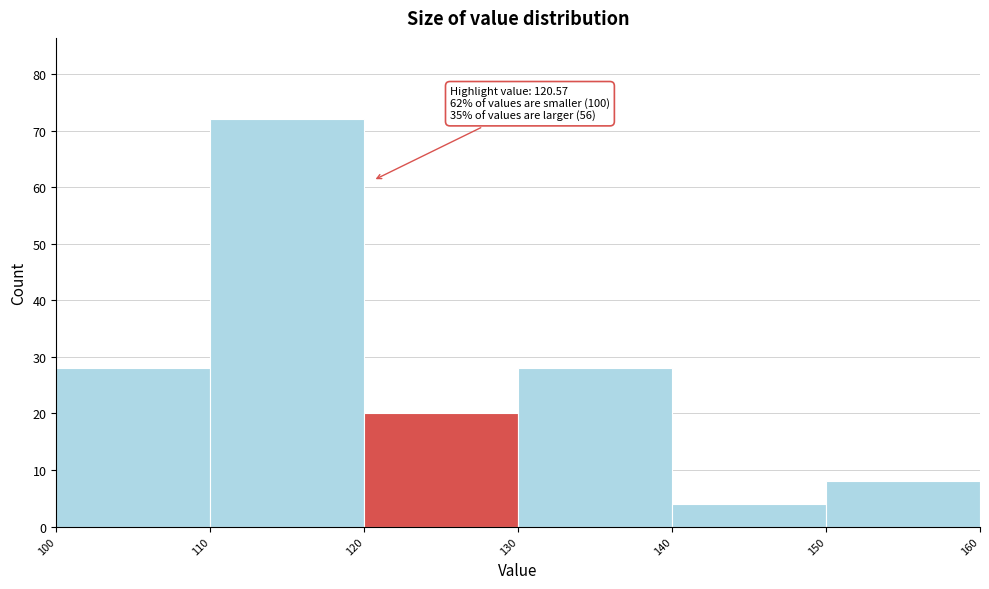

Which range on the x-axis has the tallest bar?

110 to 120